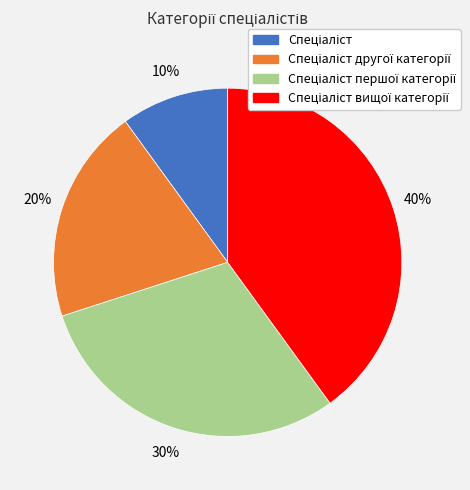

How many slices are in this pie chart?

4